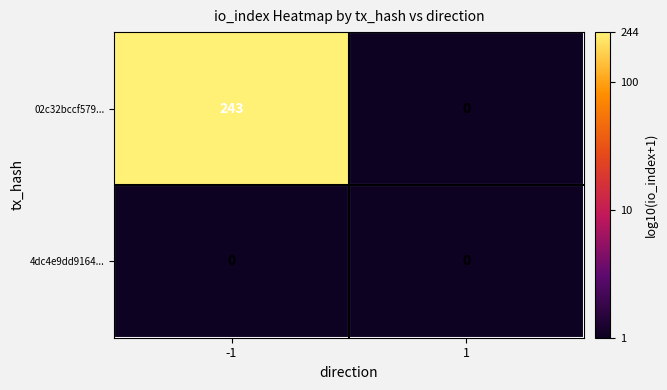

What is the spread (max minus min) of values at -1?

243